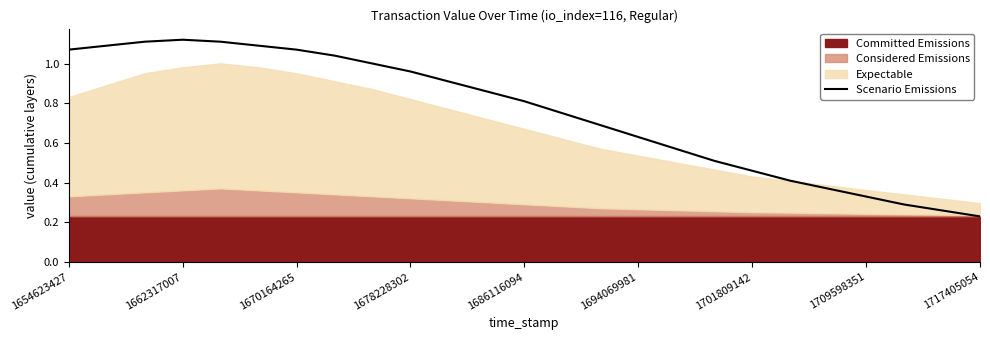

Reading right to left, what are all the values shown in this chart?

0.2	0.3	0.3	0.3	0.4	0.4	0.5	0.5	0.6	0.6	0.7	0.8	0.8	0.9	0.9	1.0	1.0	1.0	1.1	1.1	1.1	1.1	1.1	1.1	1.1